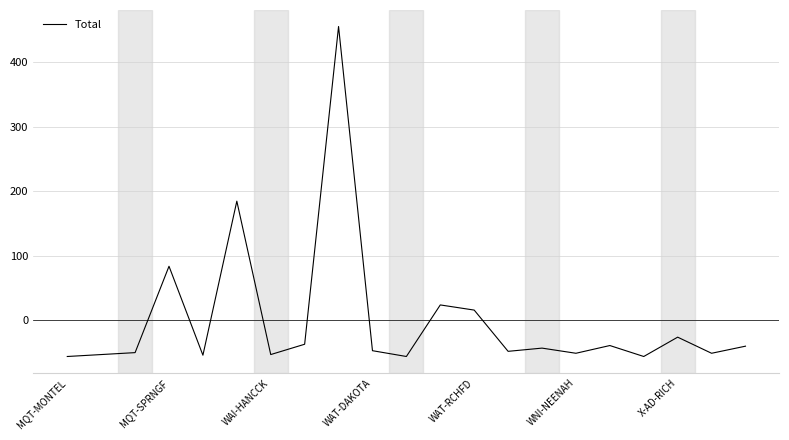

What is the smallest value displayed?

-56.2